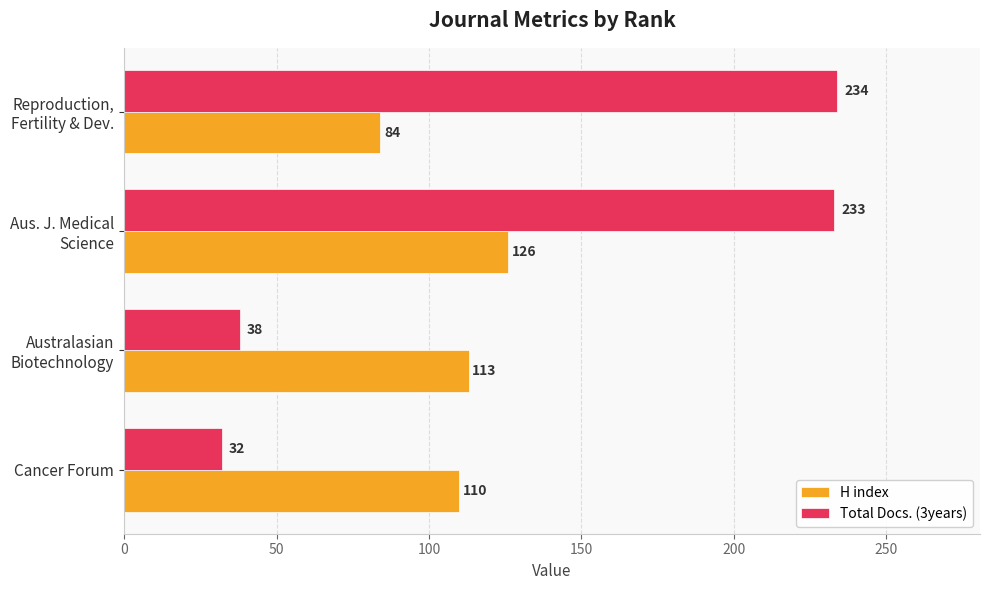

At how many categories does at least one series exceed 47?

4